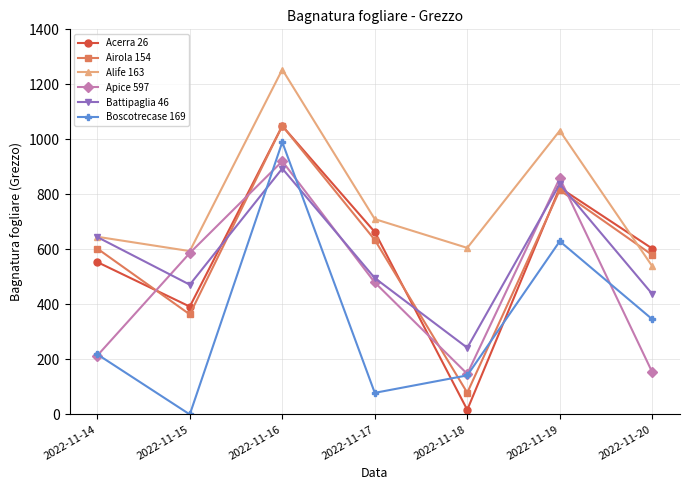

What is the total value across all series at 2022-11-20?

2658.7